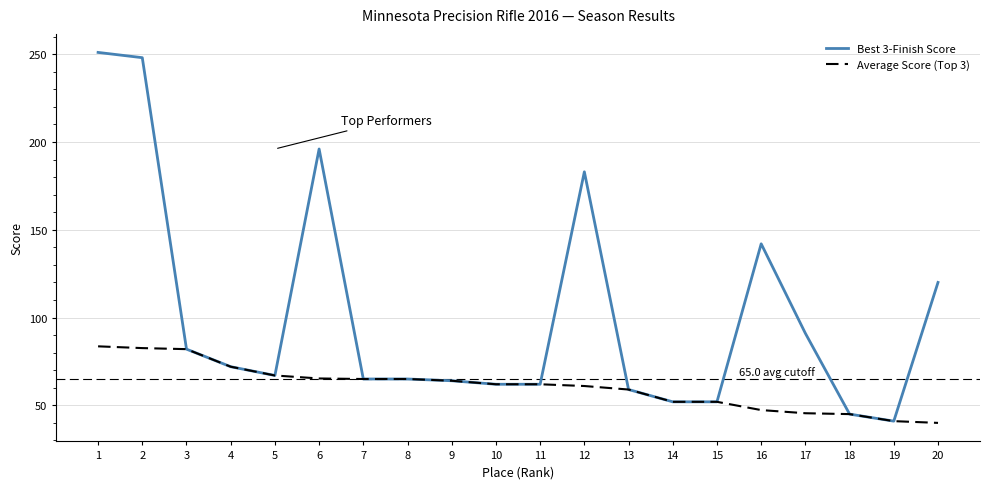

What is the sum of the Best 3-Finish Score values at 20 and 11?

182.0